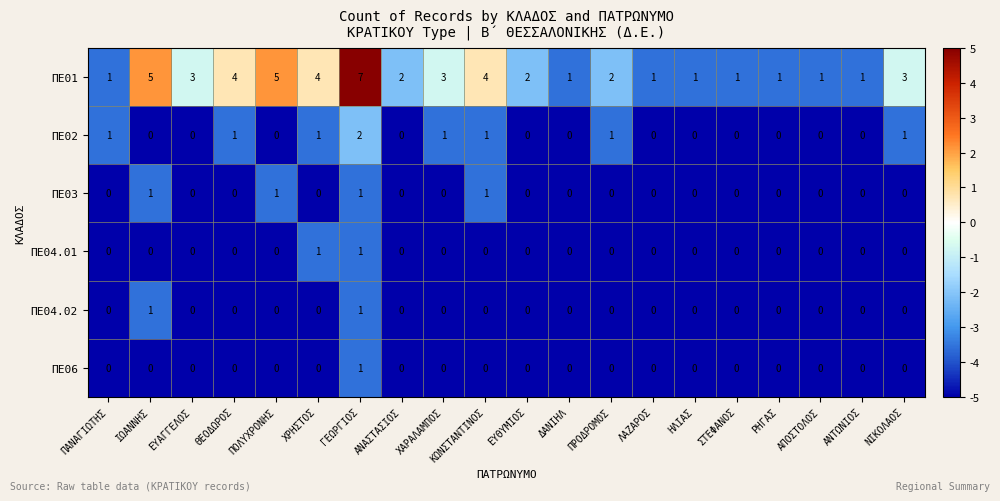

What is the sum of all ΠΕ02 values?

9